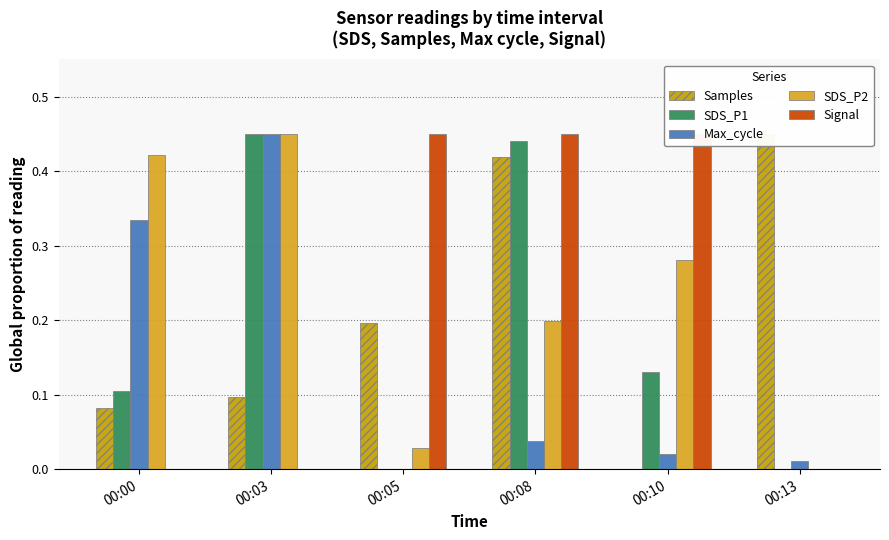

Which series has the largest range (max minus min)?

Samples